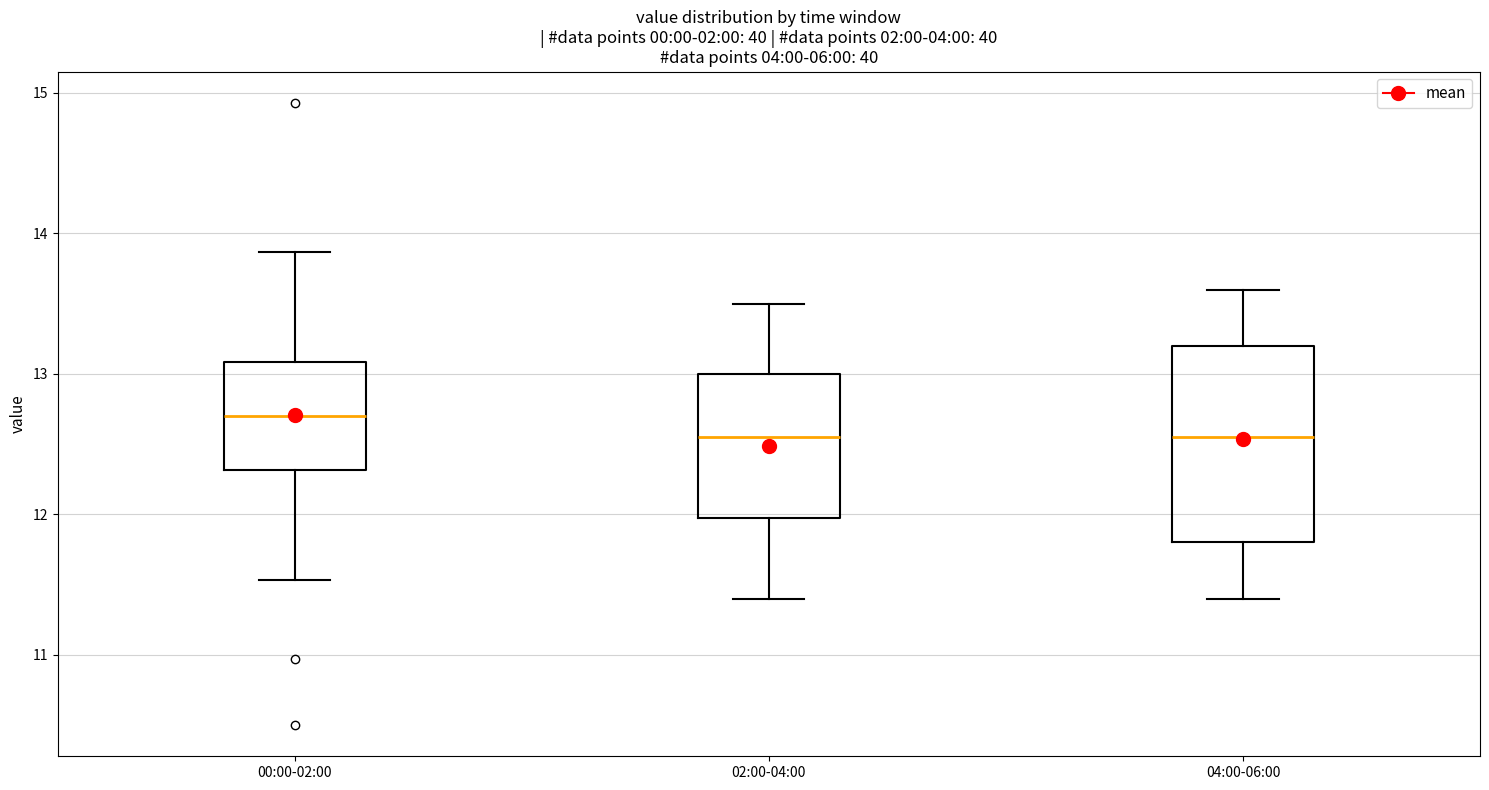

Where does the upper whisker of the box for 02:00-04:00 end on the y-axis? The values are not printed on the chart, so give them approximately, as read against the axis.

13.5